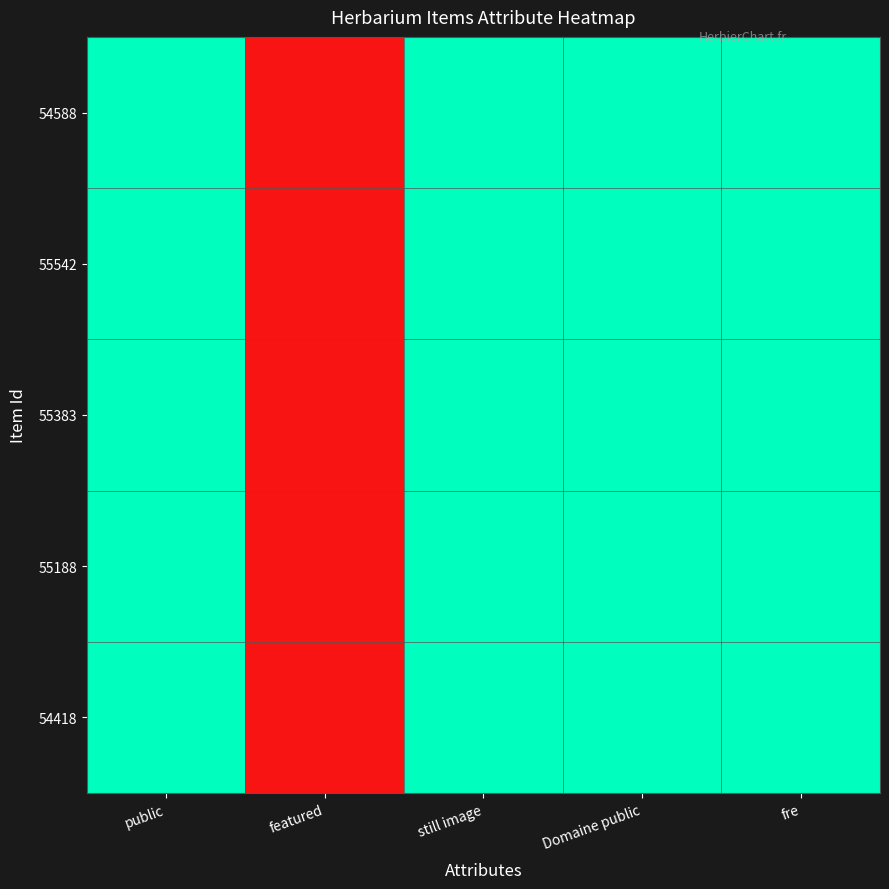

Rank the series by their maximum value, from highest to lowest.

54588, 55542, 55383, 55188, 54418